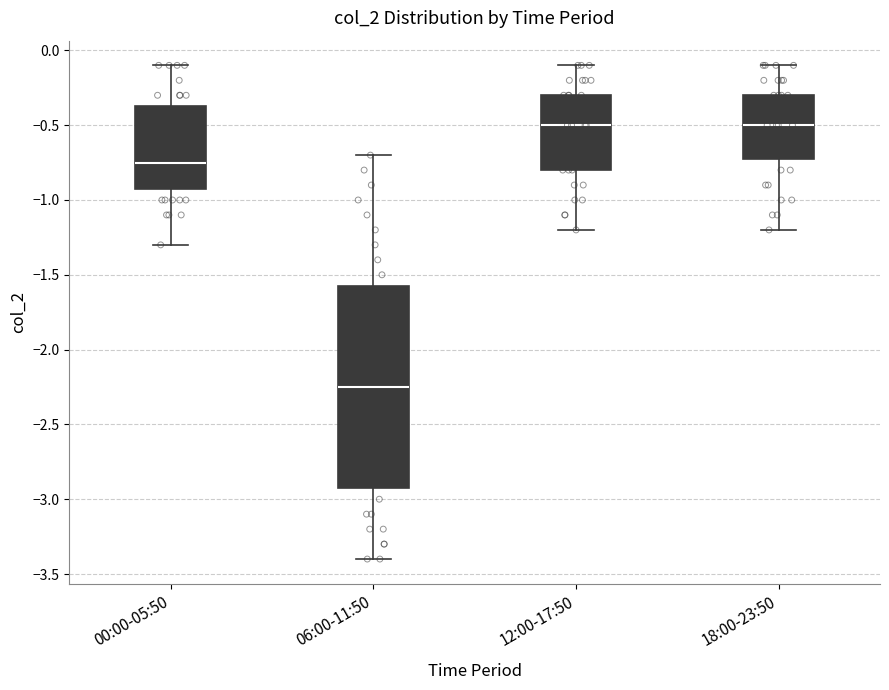

Reading left to right, transcribe this box plot: for each box, give where its median line is, the range the box spans, and where its two whiskers end, as read against the y-axis. The values are not printed on the chart, so give them approximately, as read against the axis.

00:00-05:50: median -0.75, box -0.90 to -0.35, whiskers -1.30 to -0.10
06:00-11:50: median -2.25, box -2.90 to -1.55, whiskers -3.40 to -0.70
12:00-17:50: median -0.50, box -0.80 to -0.30, whiskers -1.20 to -0.10
18:00-23:50: median -0.50, box -0.70 to -0.30, whiskers -1.20 to -0.10